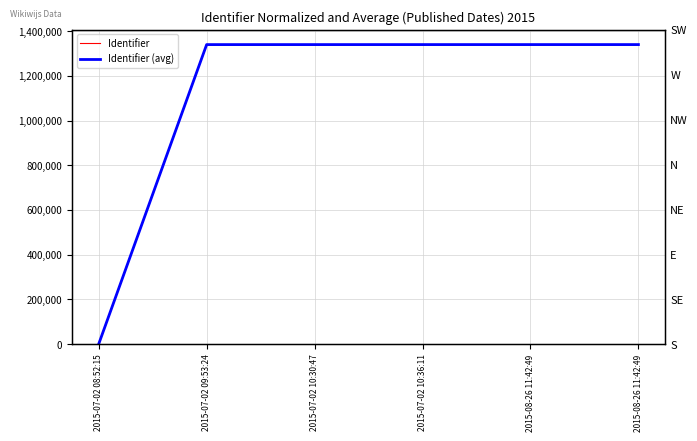

True or false: Identifier (avg) and Identifier intersect in this chart.

False